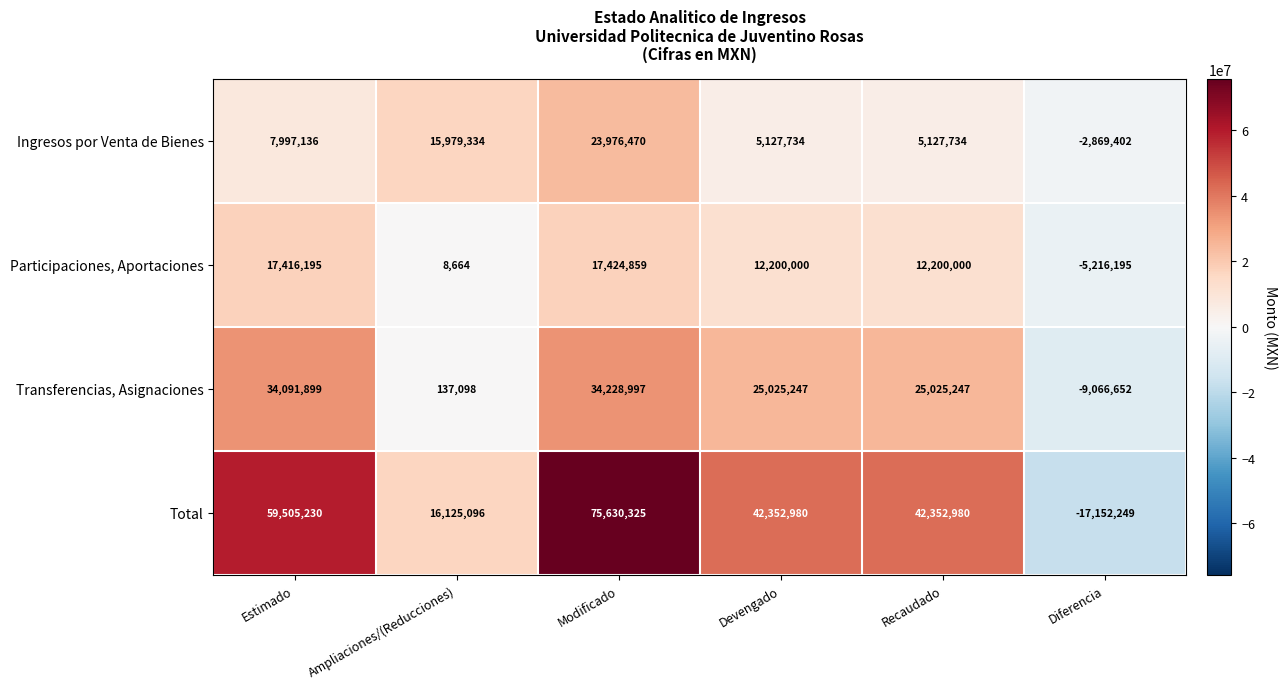

Where does the Participaciones, Aportaciones series first go above 12200000?

Estimado